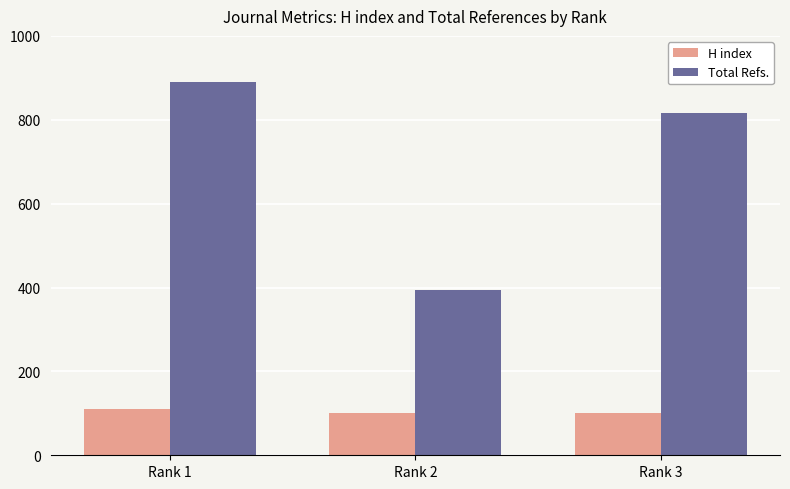

How many values in the Total Refs. series are below 815?

1